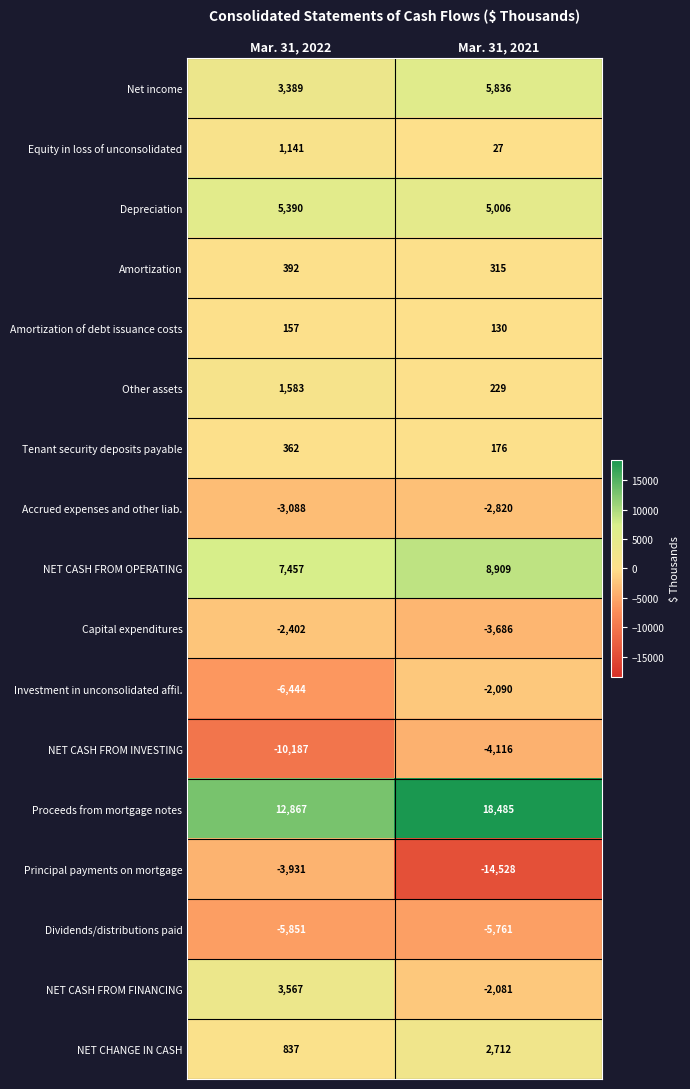

Which series has the largest total across all categories?

Proceeds from mortgage notes